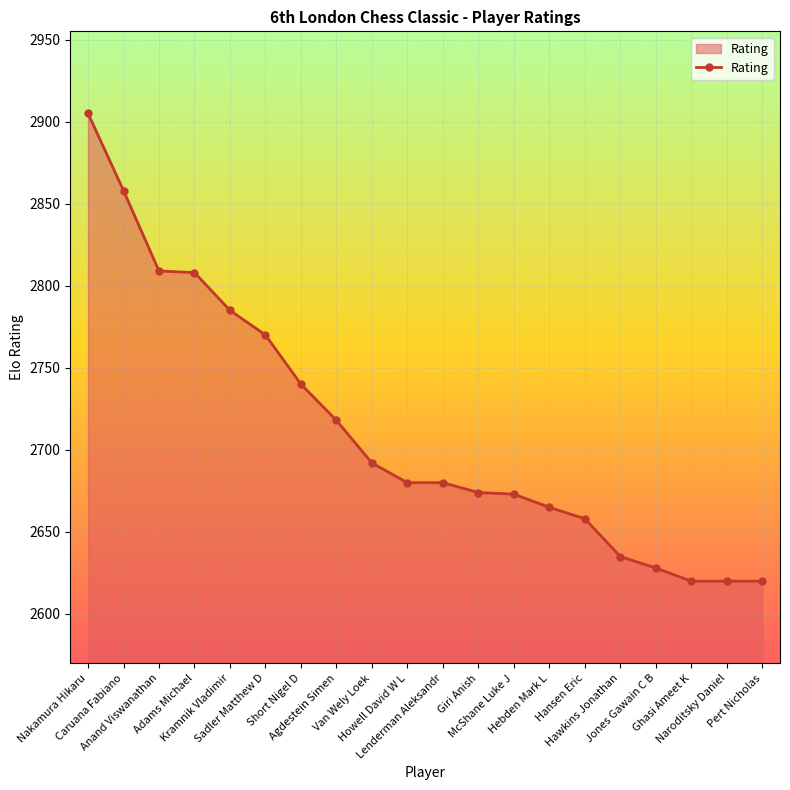

How many data points does each series have?

20